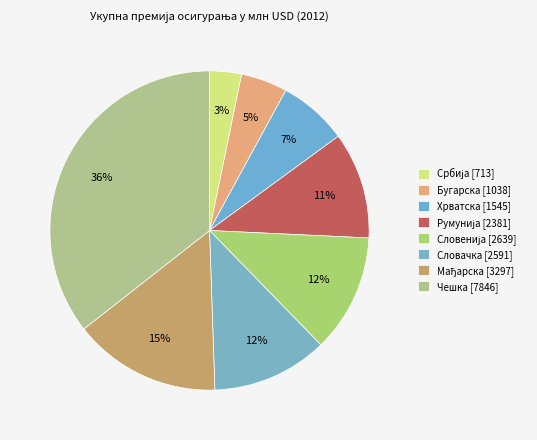

How many slices are in this pie chart?

8